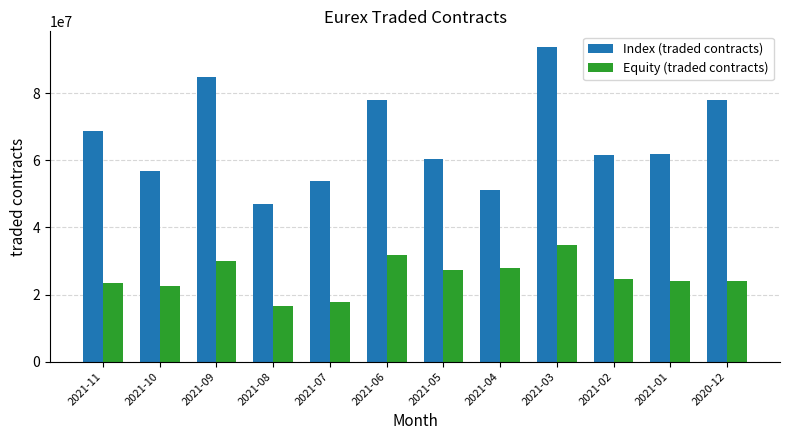

What is the sum of all Equity (traded contracts) values?

304582479